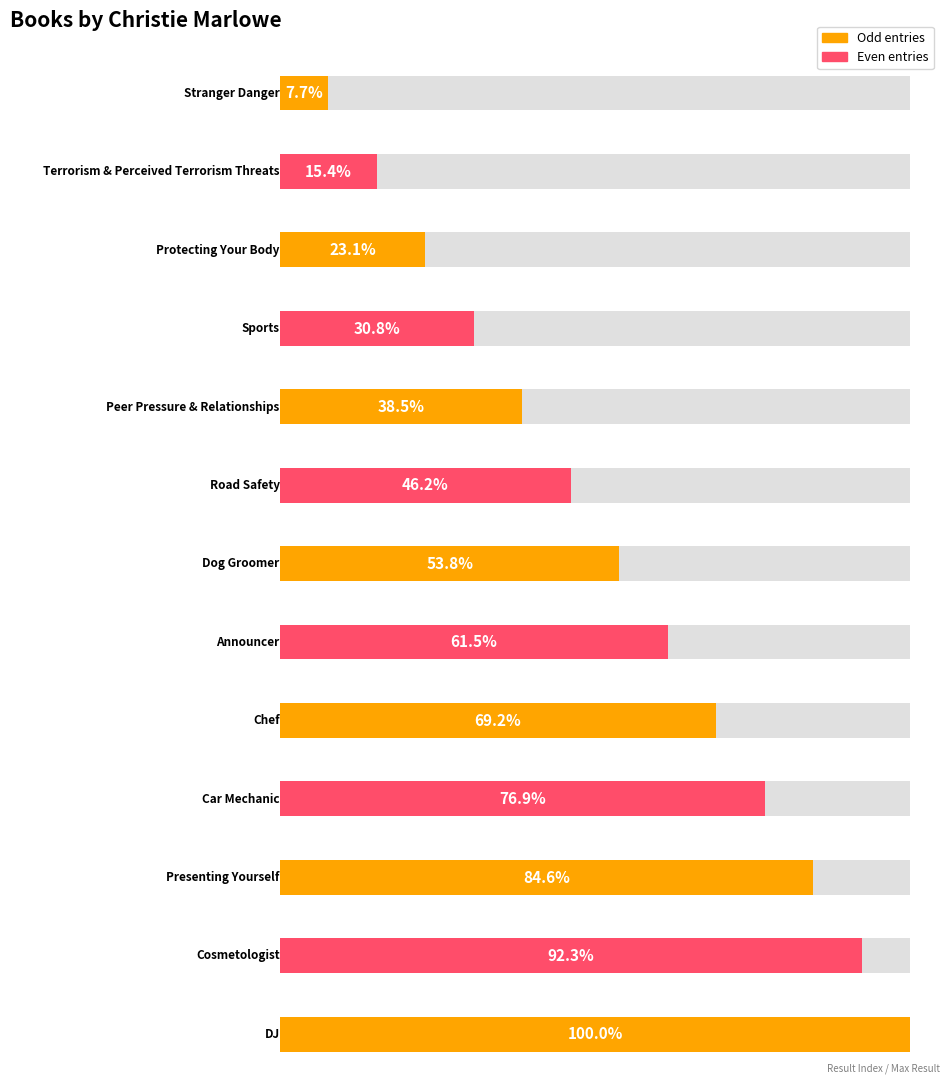

What is the label of the 4th bar from the left?

Sports